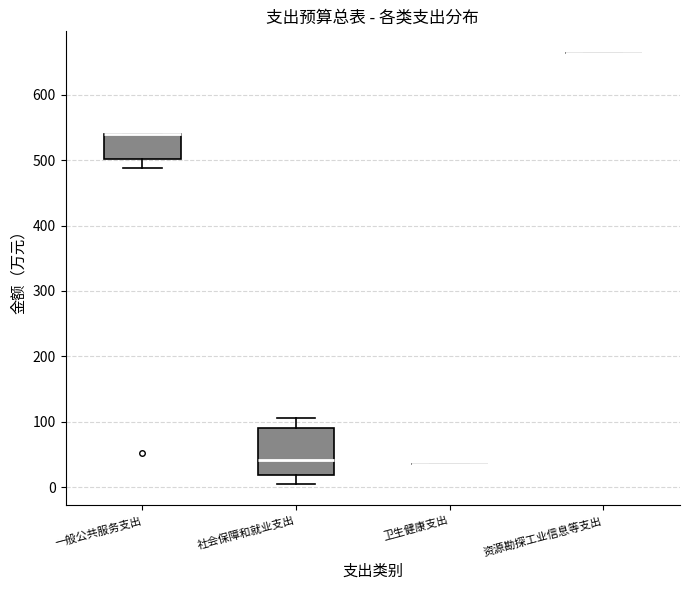

Reading left to right, read every box against the y-axis: the position of its median line, the range the box covers, and the ends of its whiskers. The values are not printed on the chart, so give them approximately, as read against the axis.

一般公共服务支出: median 540 (drawn on the box's upper edge), box 500 to 540, whiskers 490 to 540
社会保障和就业支出: median 40, box 20 to 90, whiskers 10 to 110
卫生健康支出: box collapsed to a line at 40, whiskers 40 to 40
资源勘探工业信息等支出: box collapsed to a line at 660, whiskers 660 to 660